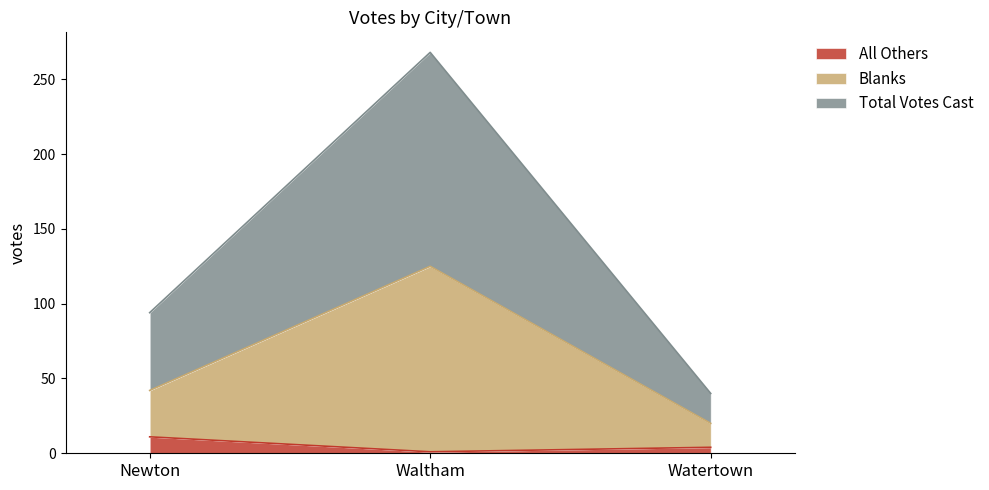

Does the chart have visible grid lines?

No